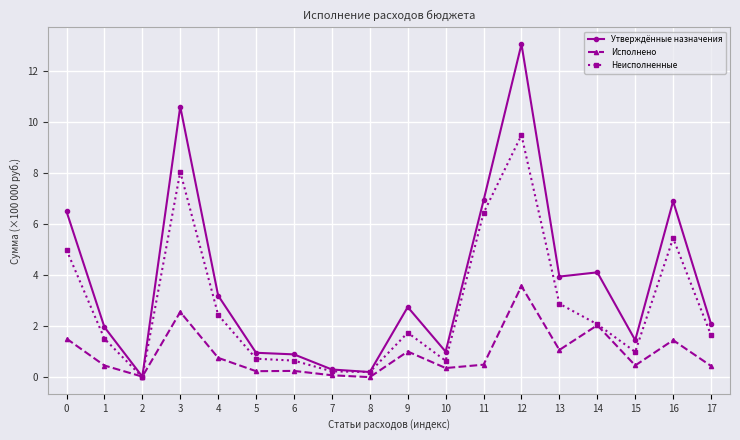

List the series in order of their peak value, lowest first.

Исполнено, Неисполненные, Утверждённые назначения